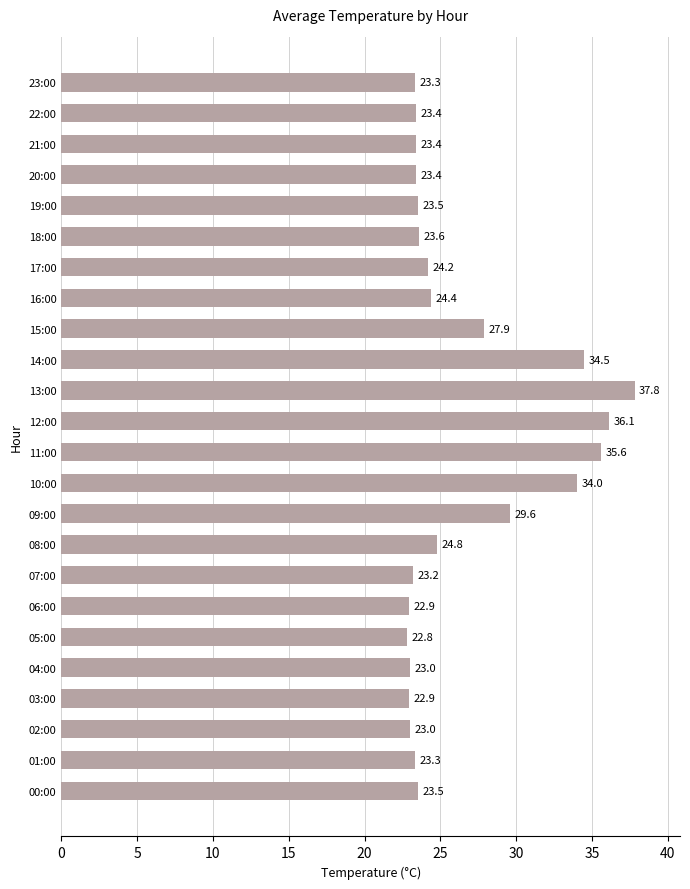

How many bars are there in total?

24